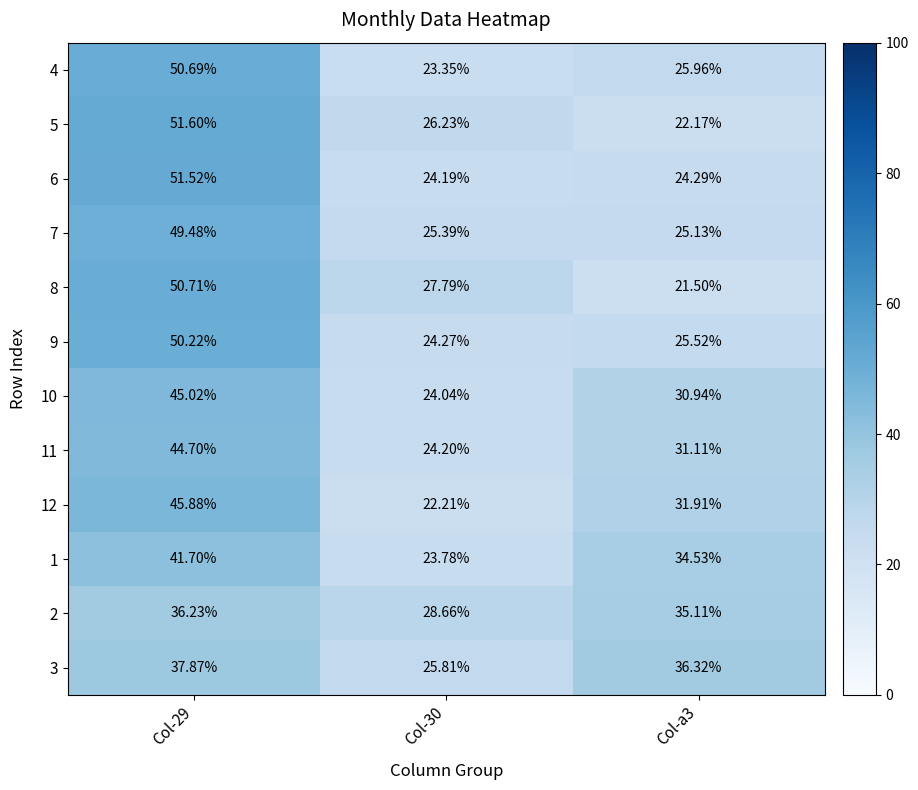

How many categories are shown in the chart?

3